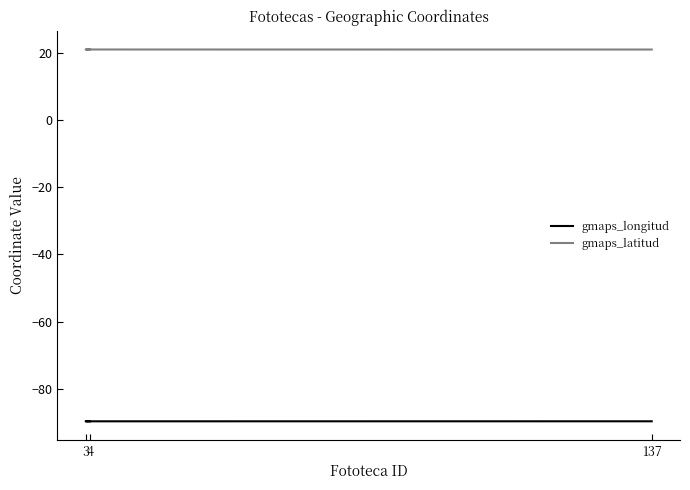

Reading left to right, extract all data points from this chart.

gmaps_longitud: 4=-89.6	3=-89.6	137=-89.6
gmaps_latitud: 4=21.0	3=21.0	137=21.0